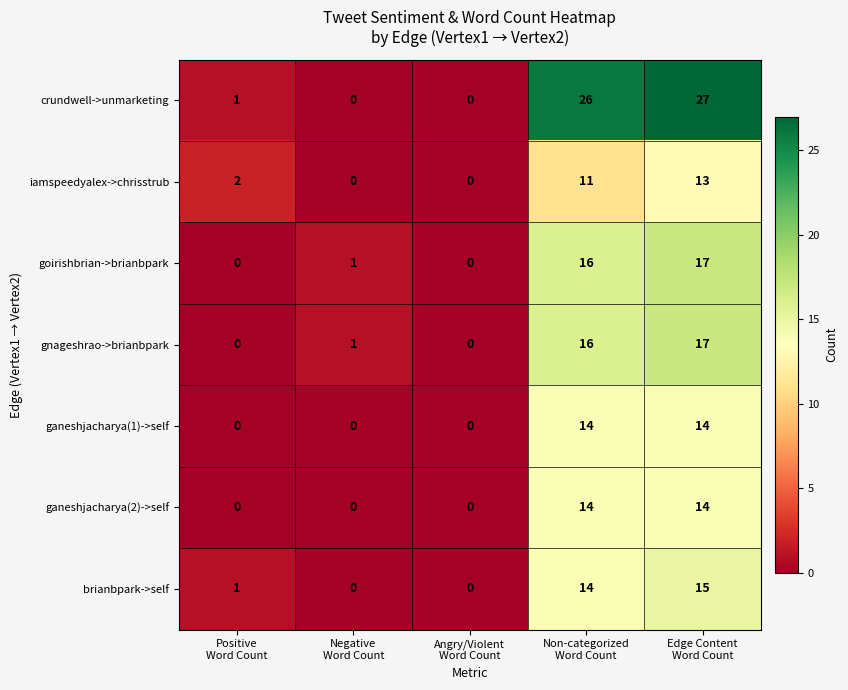

Which series has the largest total across all categories?

crundwell->unmarketing